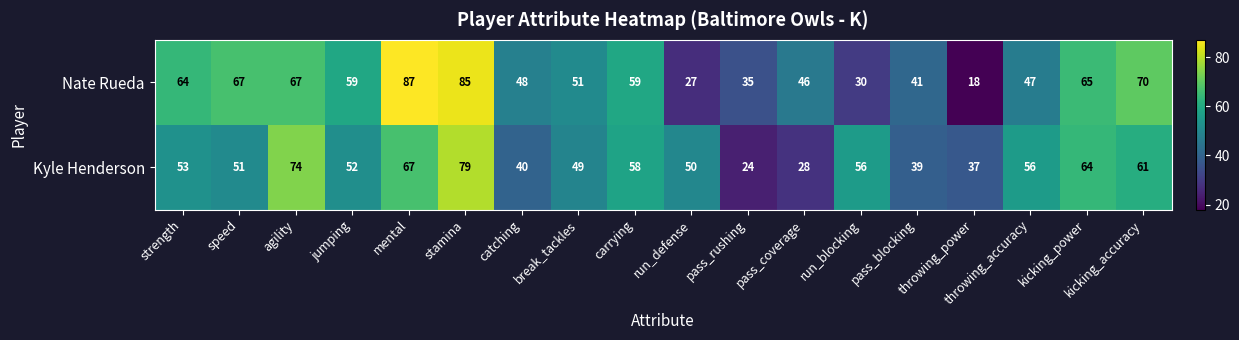

How many data points in Kyle Henderson are less than 53?

9